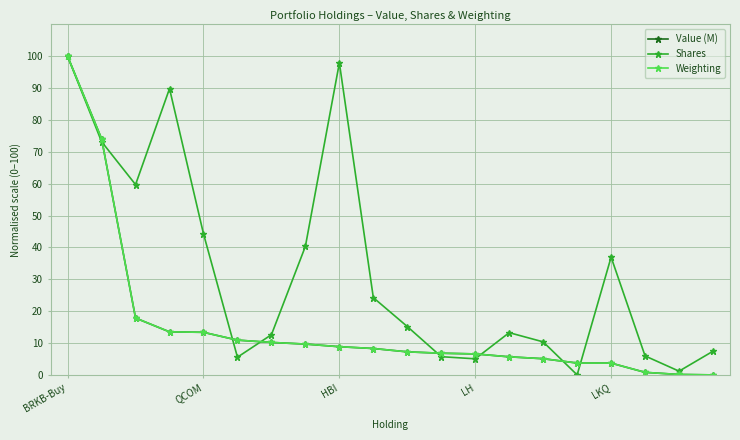

What is the average value of the Weighting series?

15.3